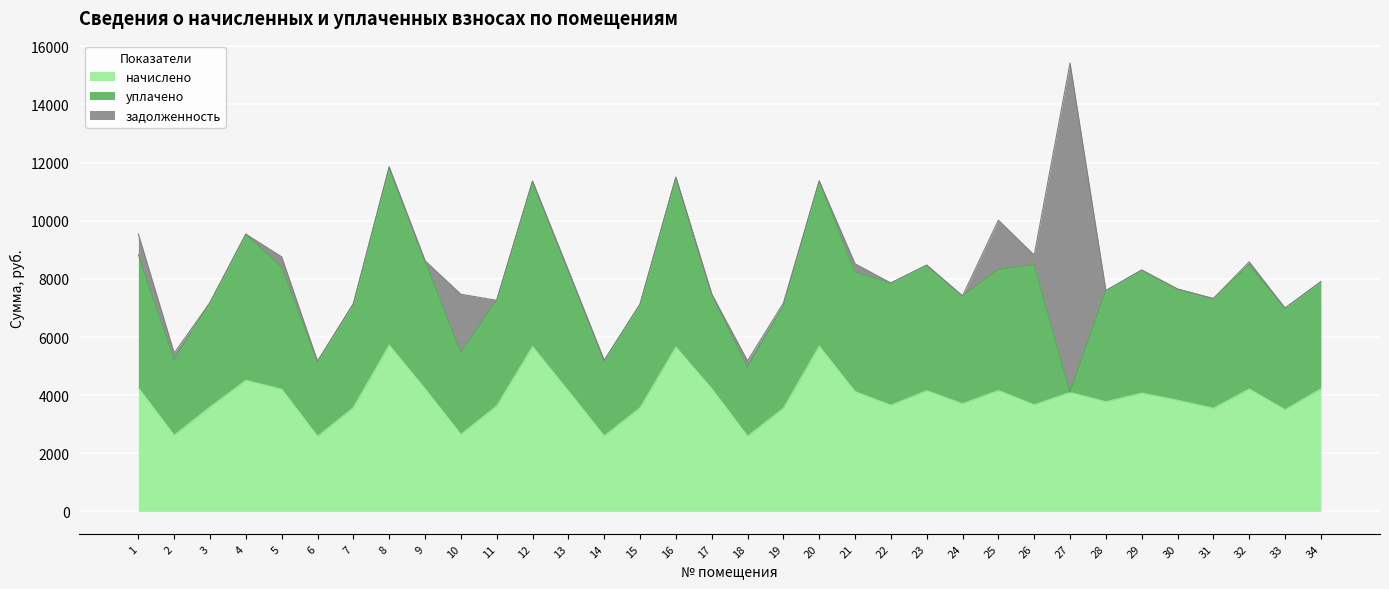

After their last crossing, which series has the higher values: задолженность or уплачено?

уплачено